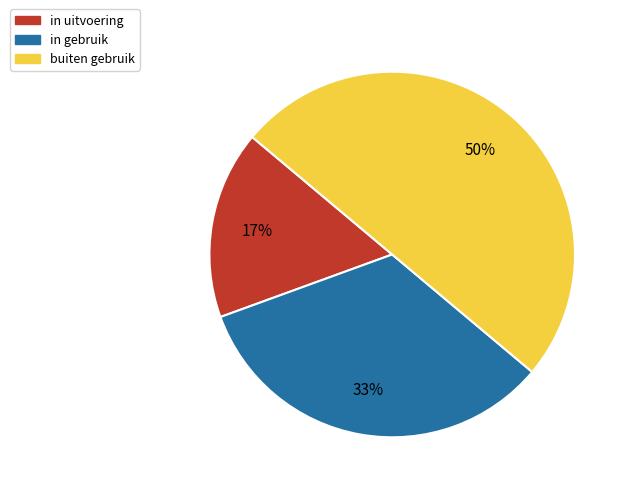

Which slice is the smallest?

in uitvoering